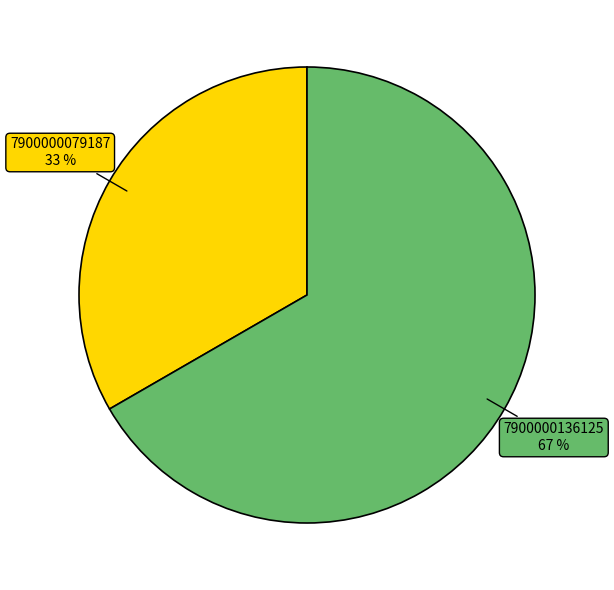

Which slice is the largest?

7900000136125